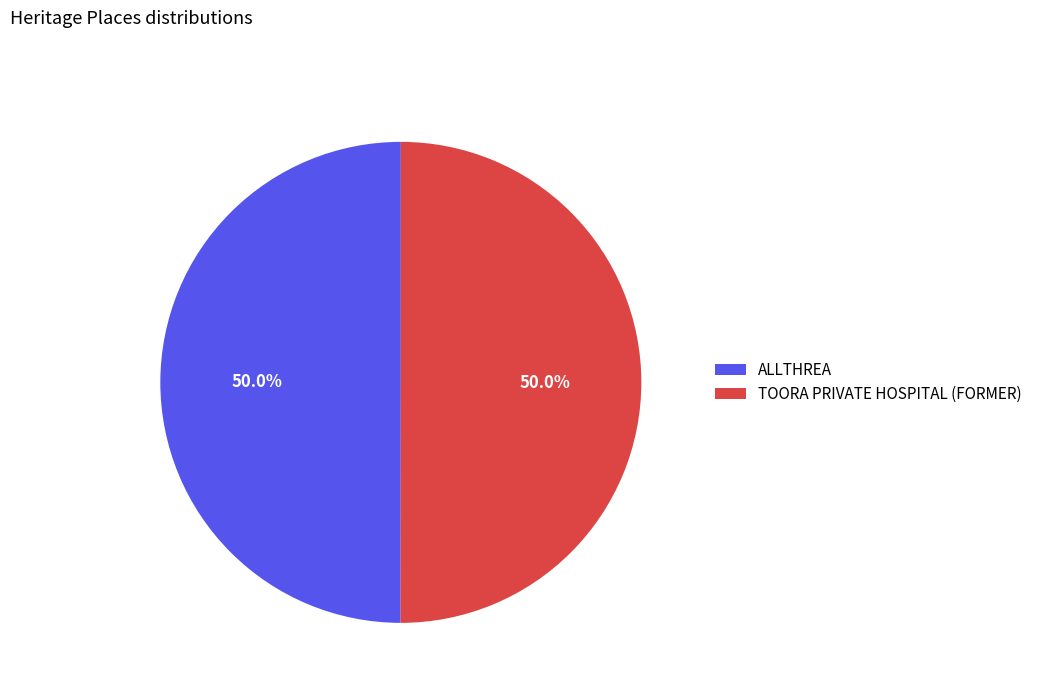

What portion of the pie excludes ALLTHREA?

50.0%